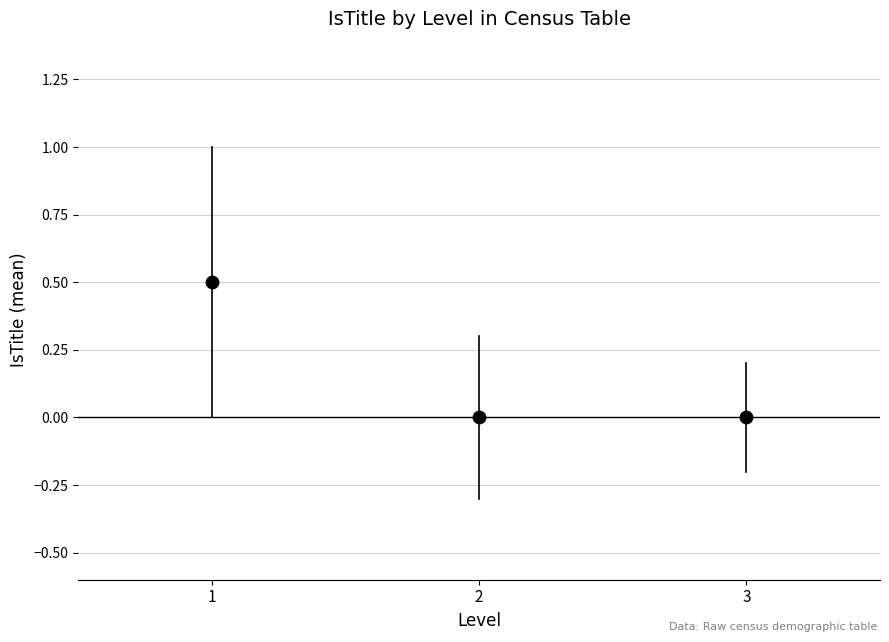

What is the average X value?

2.0